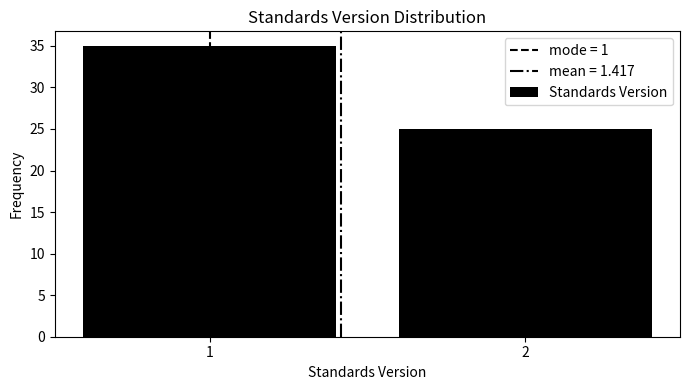

Reading left to right, what are all the values shown in this chart?

1=35	2=25